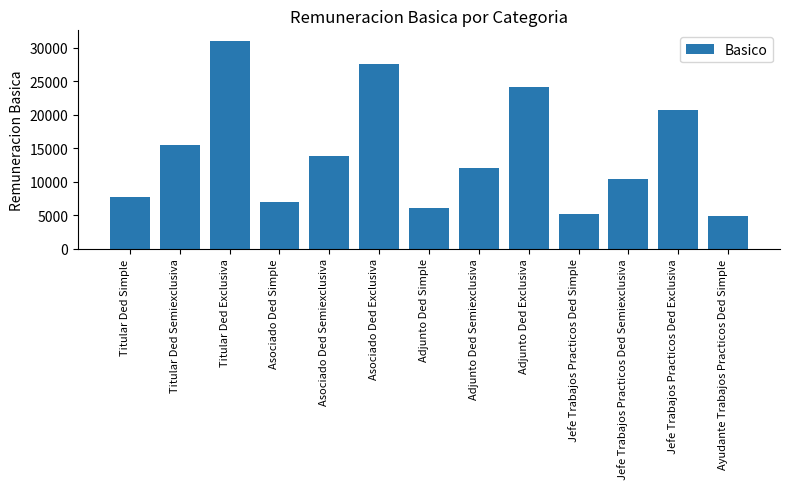

Rank the categories by value from lowest to highest.

Ayudante Trabajos Practicos Ded Simple, Jefe Trabajos Practicos Ded Simple, Adjunto Ded Simple, Asociado Ded Simple, Titular Ded Simple, Jefe Trabajos Practicos Ded Semiexclusiva, Adjunto Ded Semiexclusiva, Asociado Ded Semiexclusiva, Titular Ded Semiexclusiva, Jefe Trabajos Practicos Ded Exclusiva, Adjunto Ded Exclusiva, Asociado Ded Exclusiva, Titular Ded Exclusiva